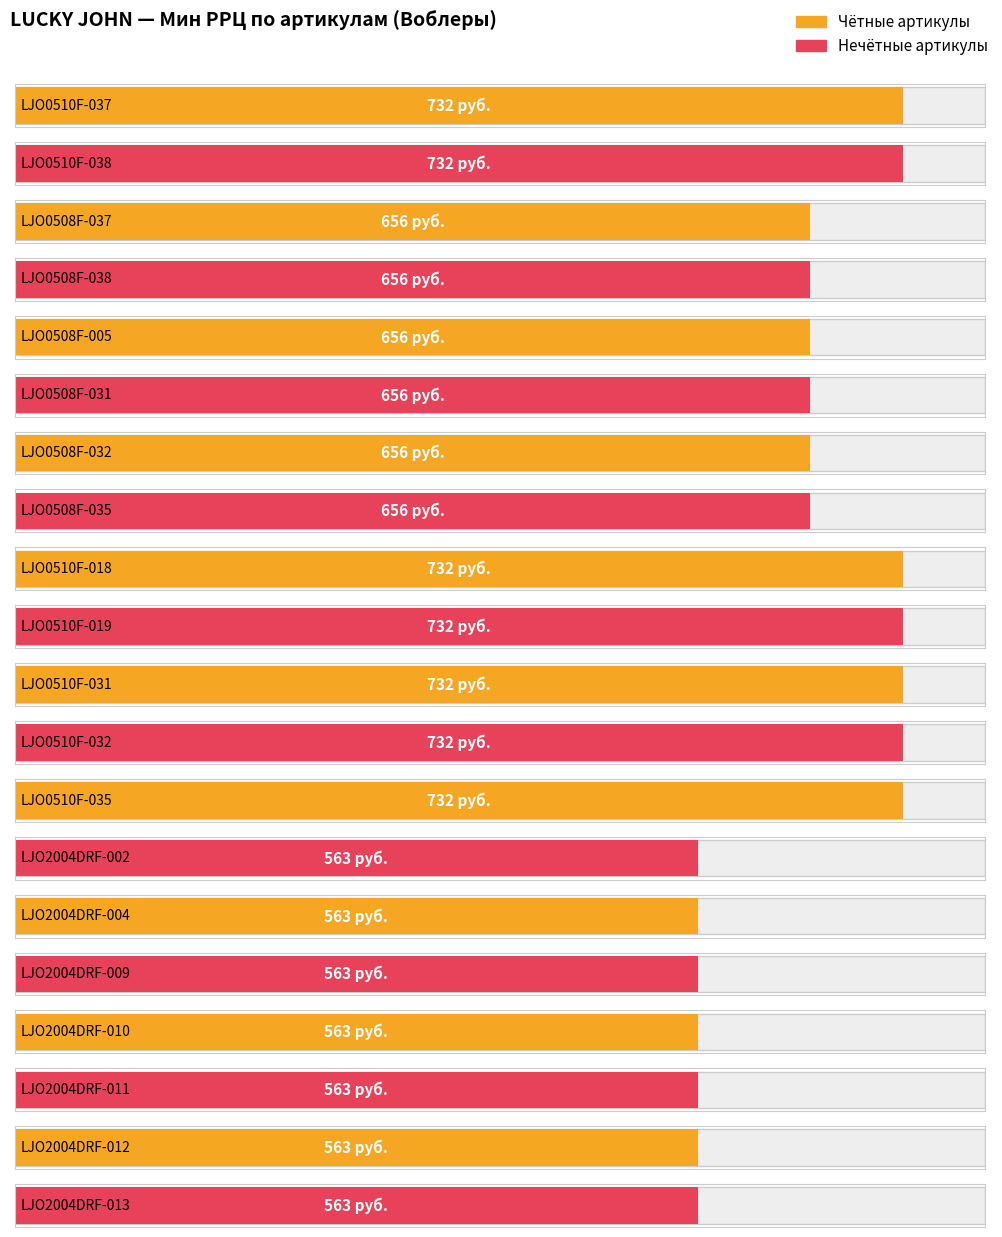

Does the chart contain any negative values?

No